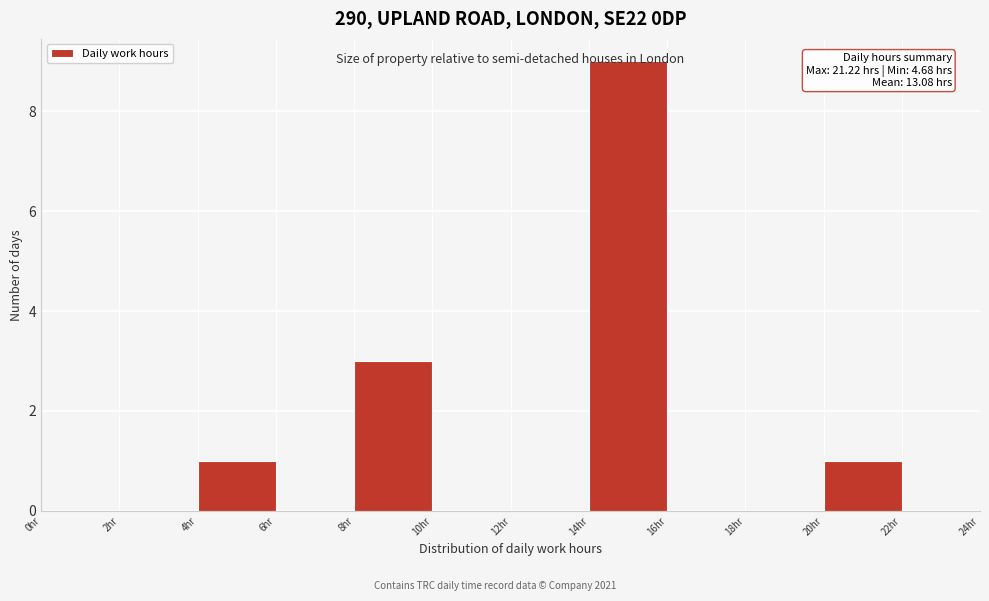

Which range on the x-axis has the tallest bar?

14 to 16